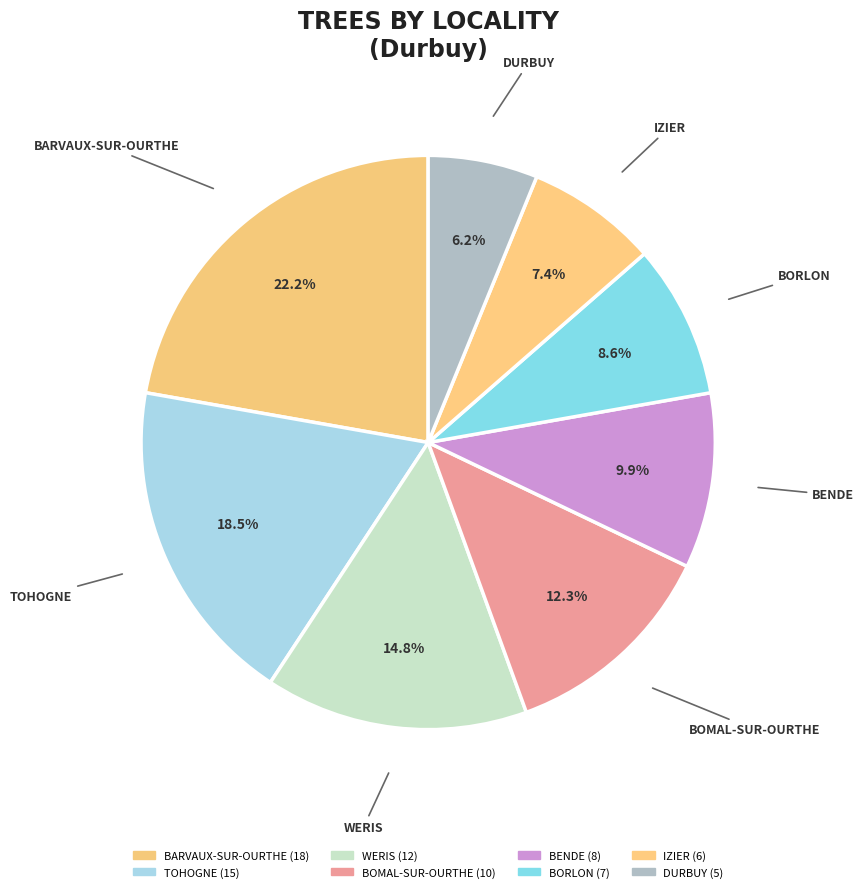

How many segments does this pie chart have?

8